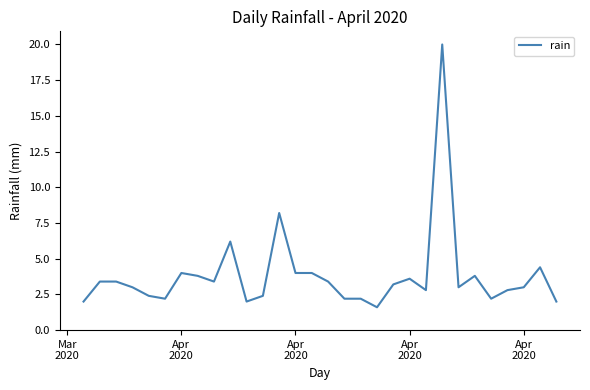

What is the minimum value shown in the chart?

1.6